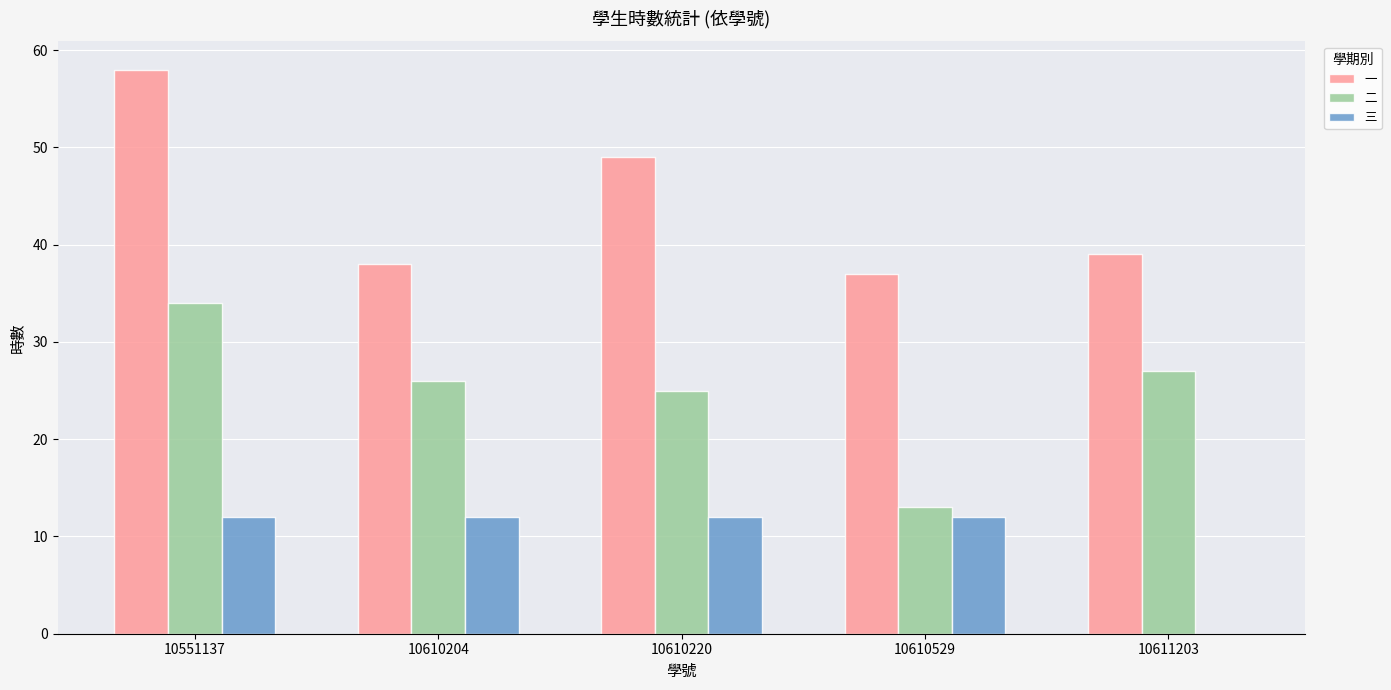

True or false: 一 has a value of 58 at 10551137.

True